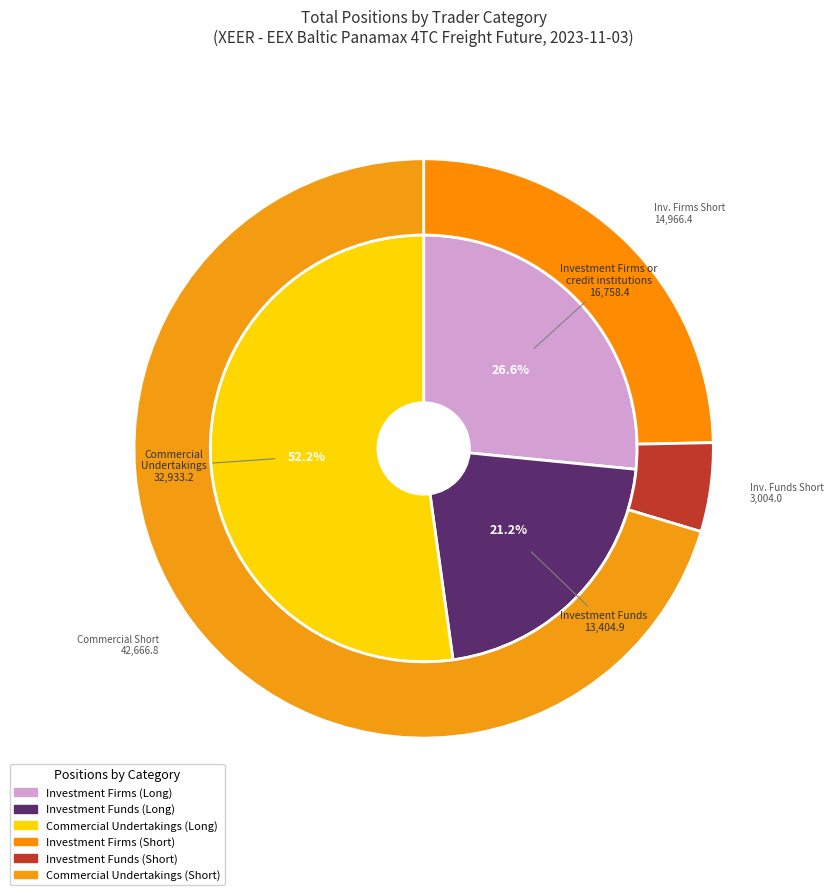

Combined, what portion of the pie is Operators with compliance obligations and Investment Firms or credit institutions?

26.6%